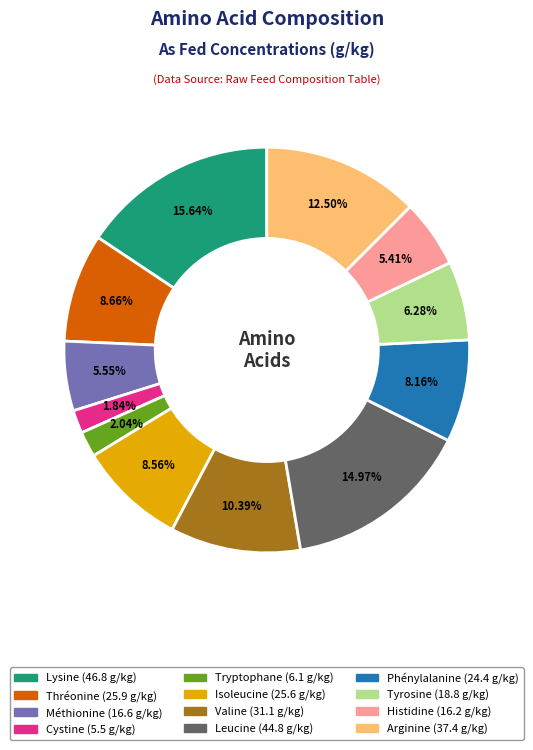

What percentage is the Méthionine slice, to the nearest percent?

6%